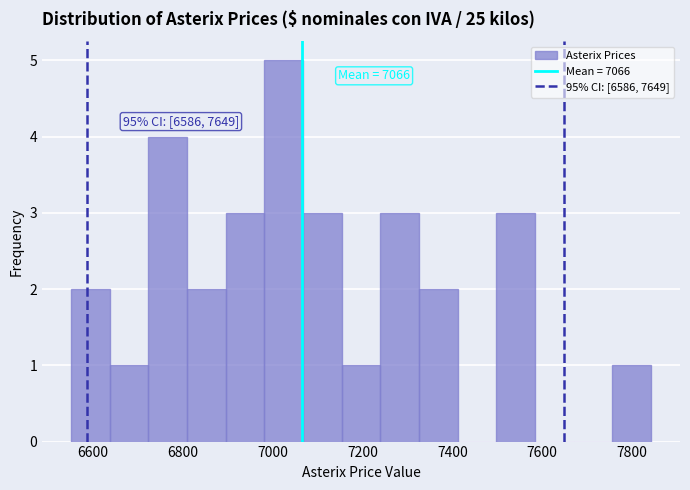

Which range on the x-axis has the tallest bar?

6980 to 7060